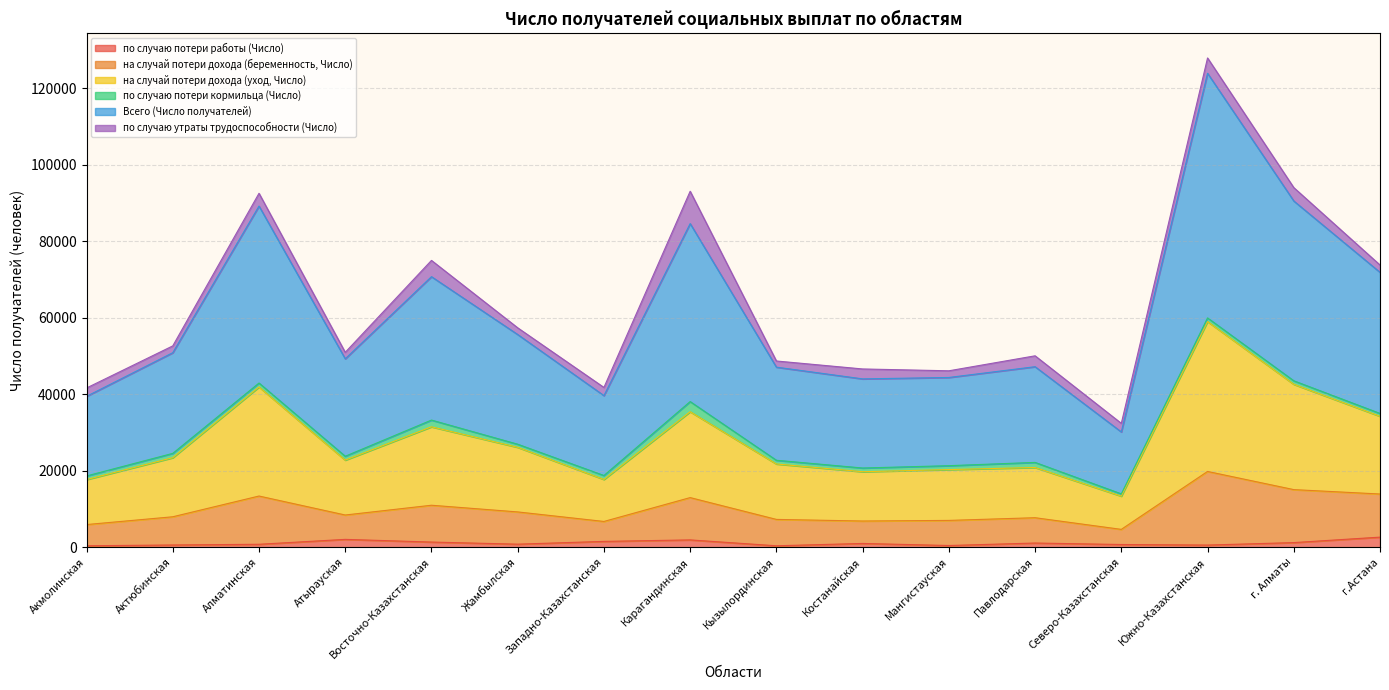

True or false: на случай потери дохода (уход, Число) and по случаю потери работы (Число) intersect in this chart.

False